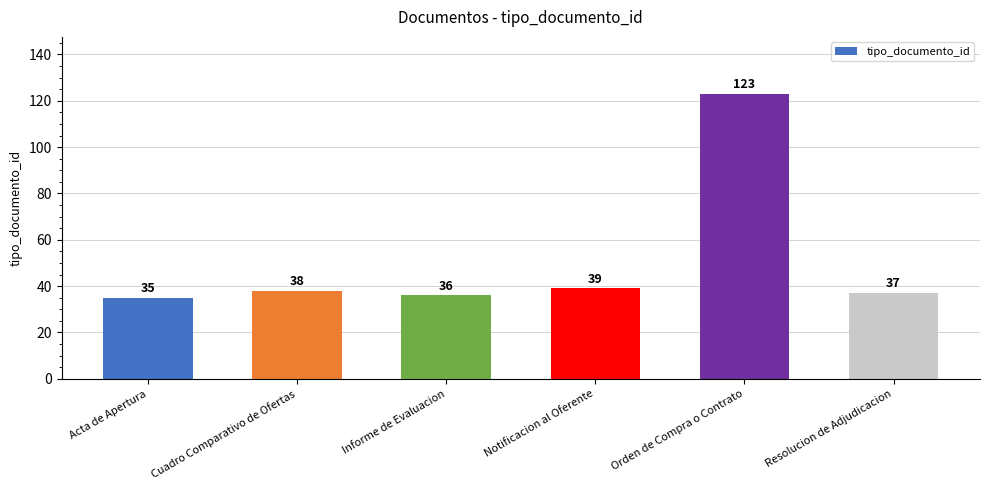

Are the bars horizontal?

No